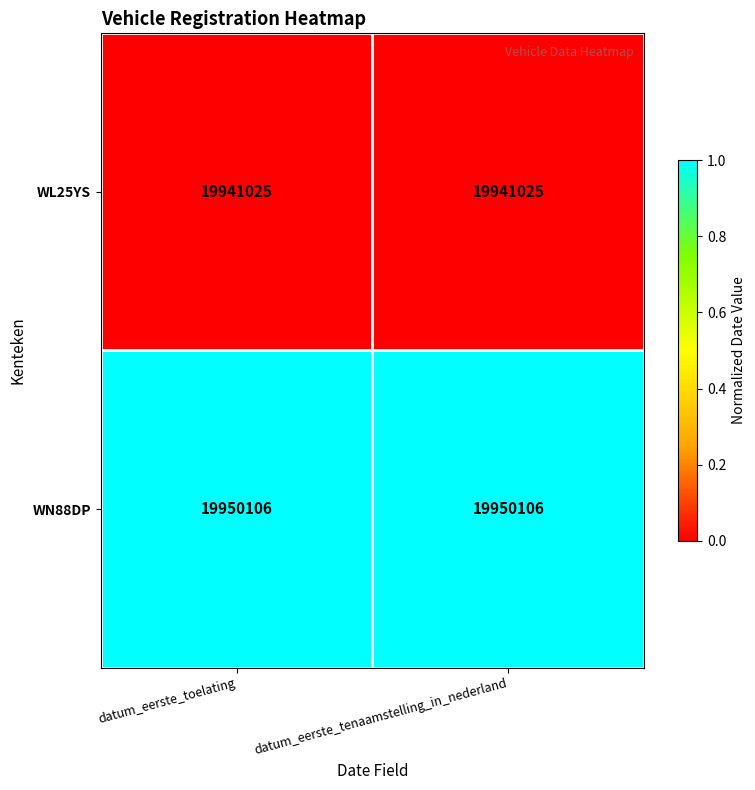

The WL25YS series shows 19941025 at datum_eerste_toelating. True or false?

True